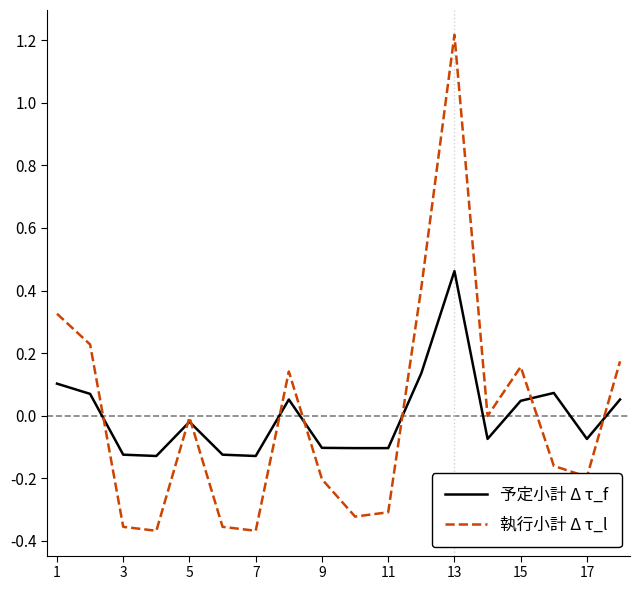

What are all the series names shown in the legend?

予定小計 Δ τ_f, 執行小計 Δ τ_l